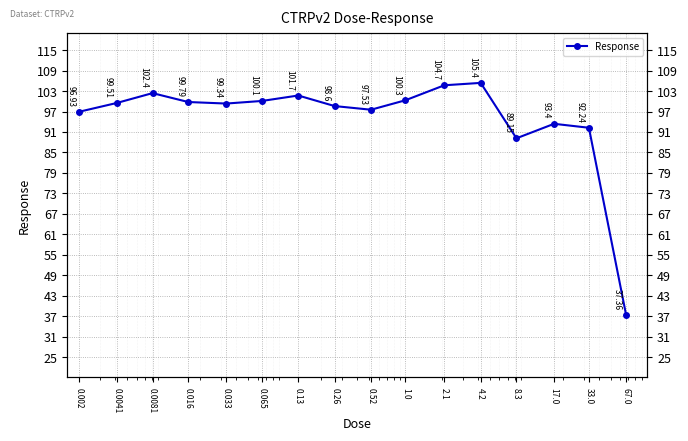

What is the label of the 10th point from the left?

1.0